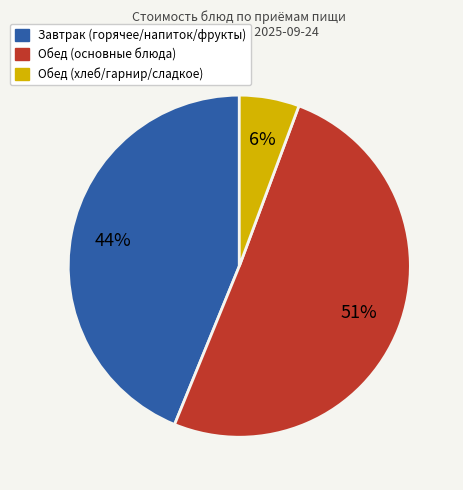

Does any single category account for the majority?

Yes